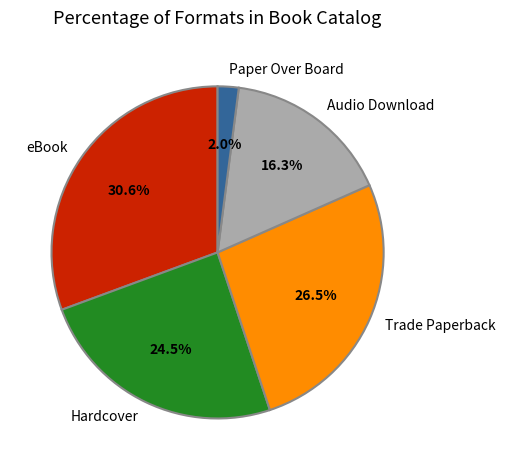

True or false: Hardcover accounts for 39% of the total.

False